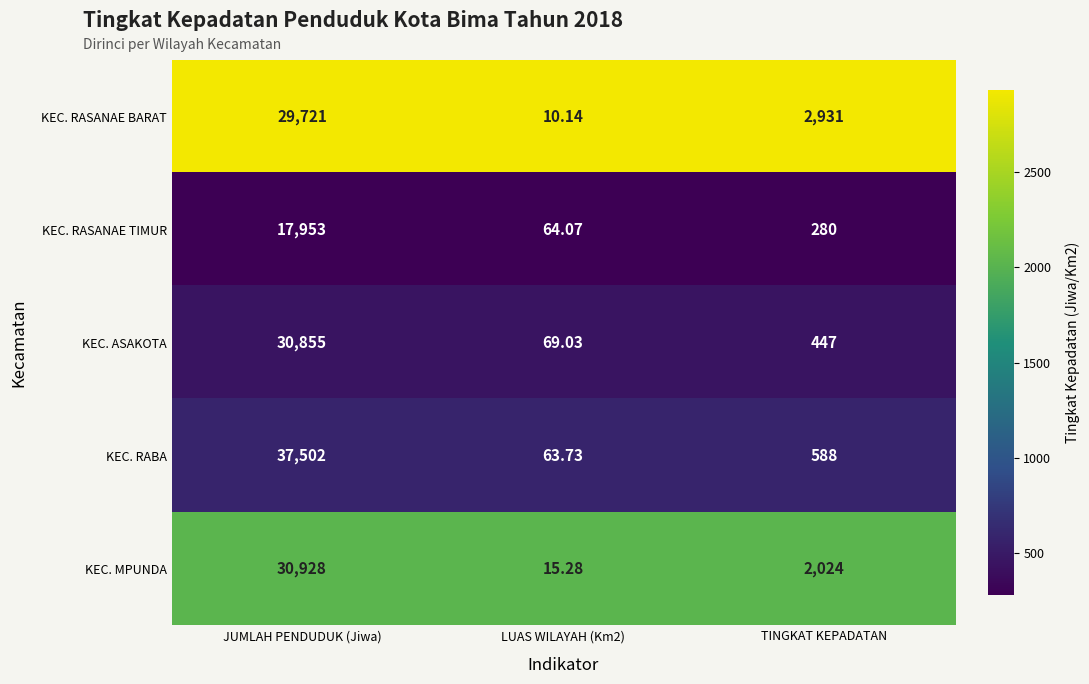

At which category does the chart reach its peak across all series?

JUMLAH PENDUDUK (Jiwa)